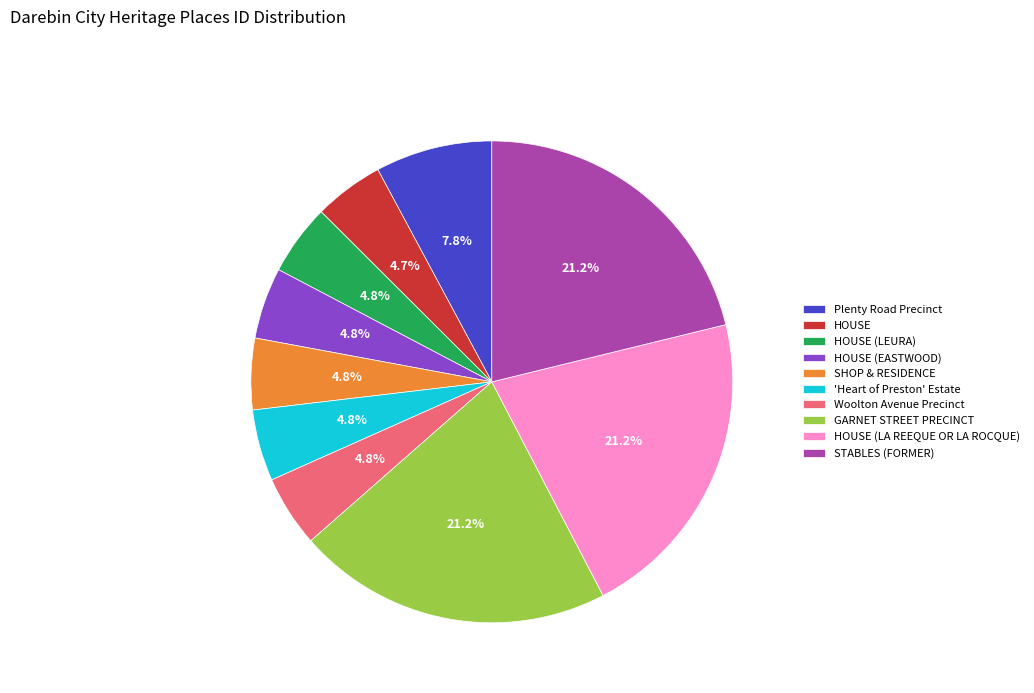

To the nearest percent, what percentage of the pie is STABLES (FORMER)?

21%